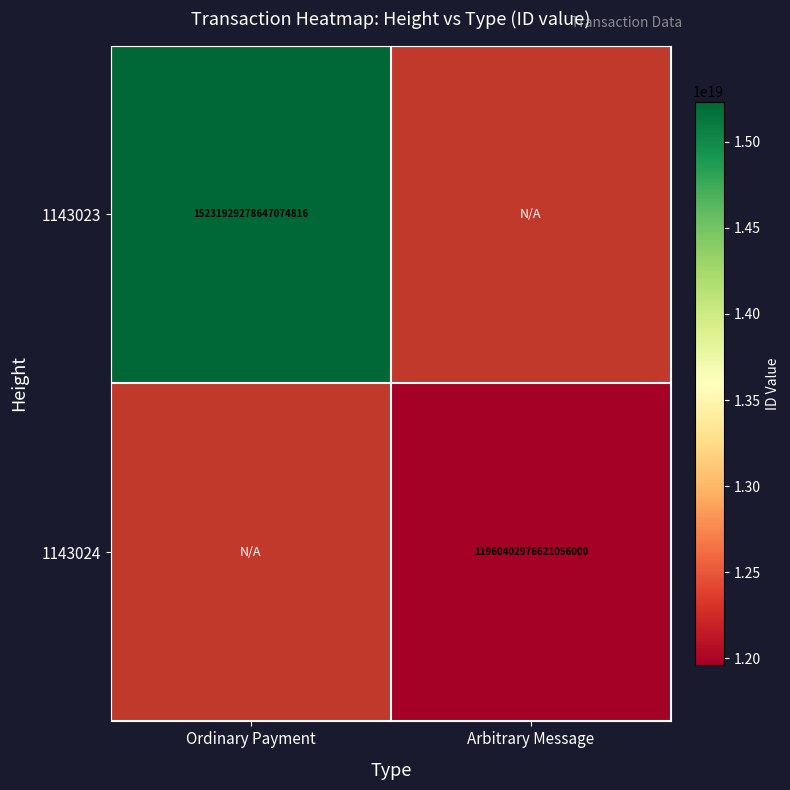

Is the value of 1143023 at Ordinary Payment greater than the value of 1143024 at Arbitrary Message?

Yes